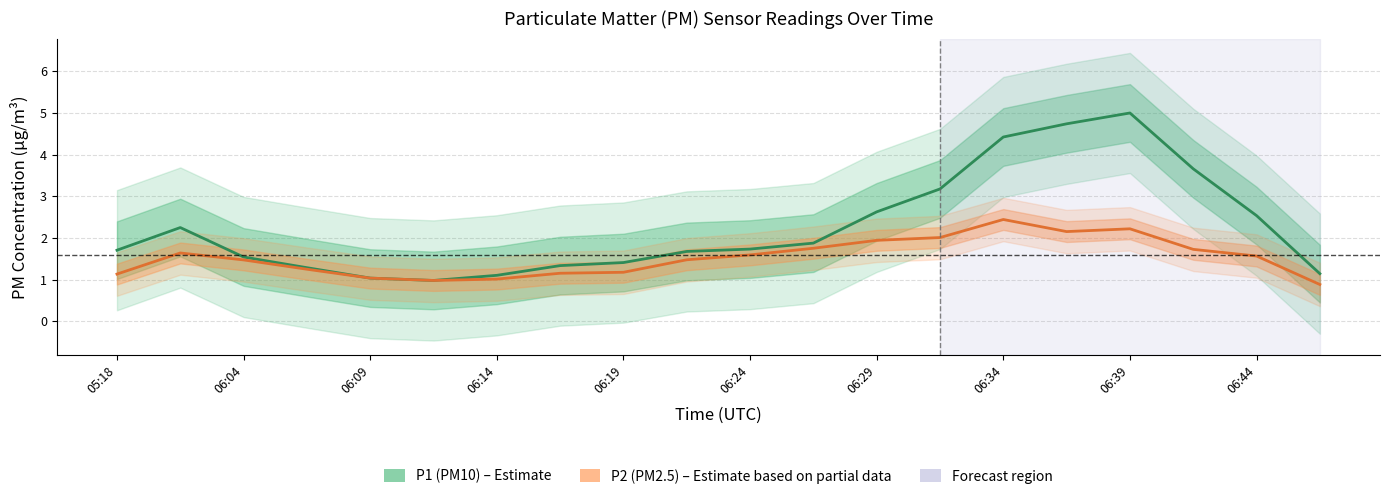

True or false: P1 (PM10) and P2 (PM2.5) cross at least once.

False